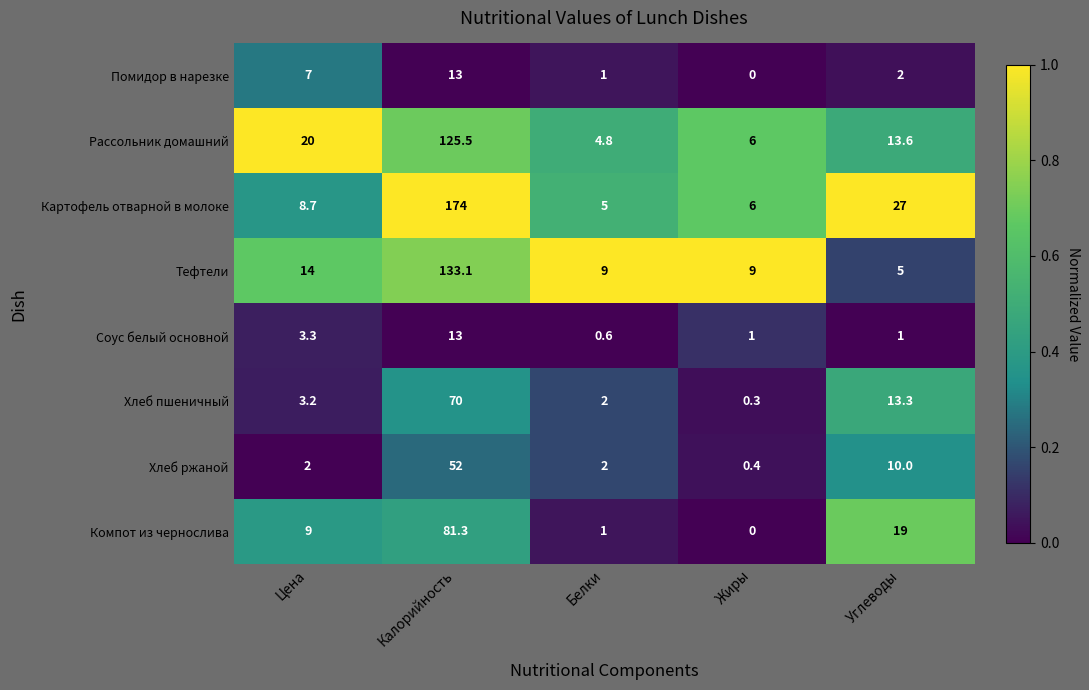

At which label does Рассольник домашний first exceed 13?

Цена